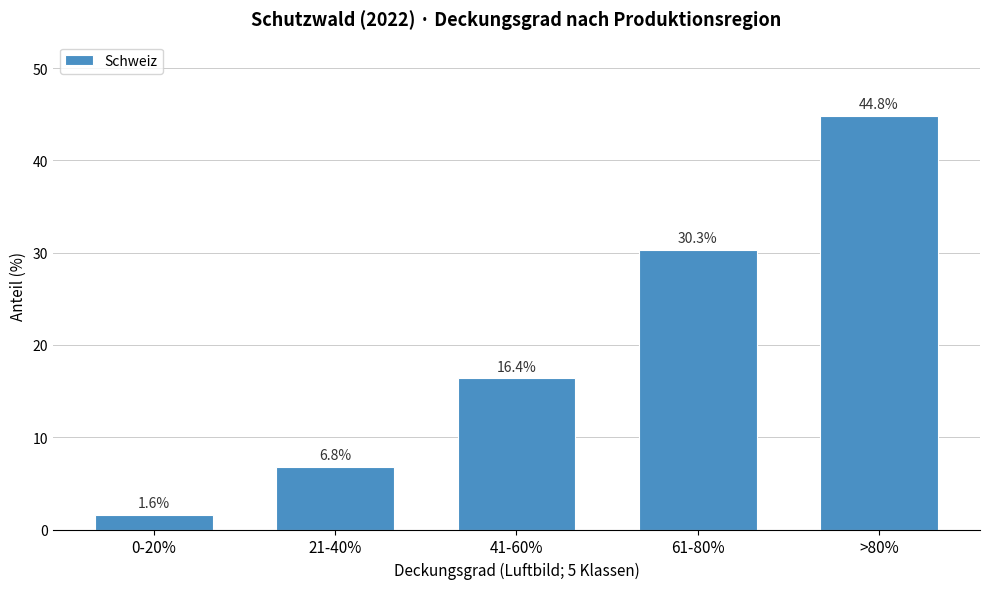

Reading left to right, list all the values displayed in this chart.

1.6	6.8	16.4	30.3	44.8